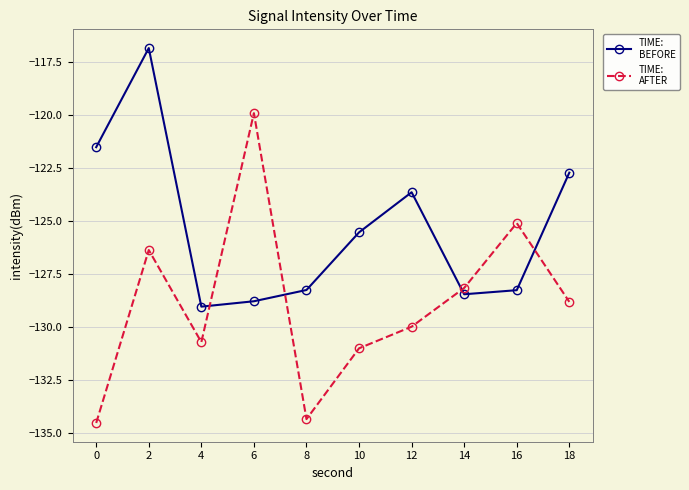

What is the spread (max minus min) of values at 6?

8.9